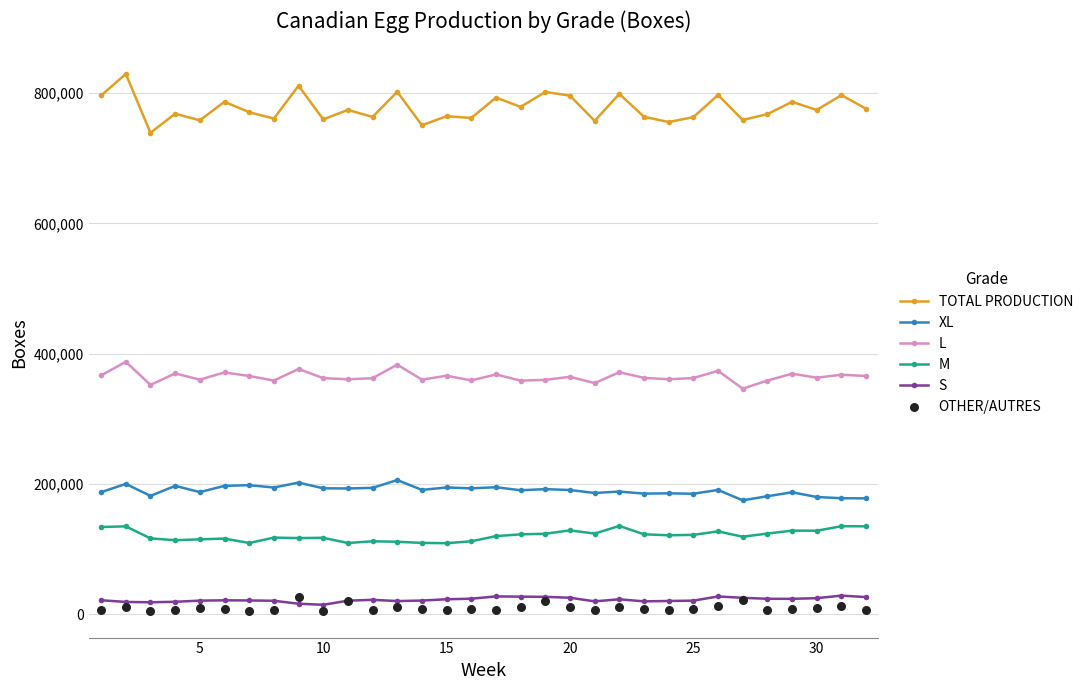

True or false: L and TOTAL PRODUCTION intersect in this chart.

False